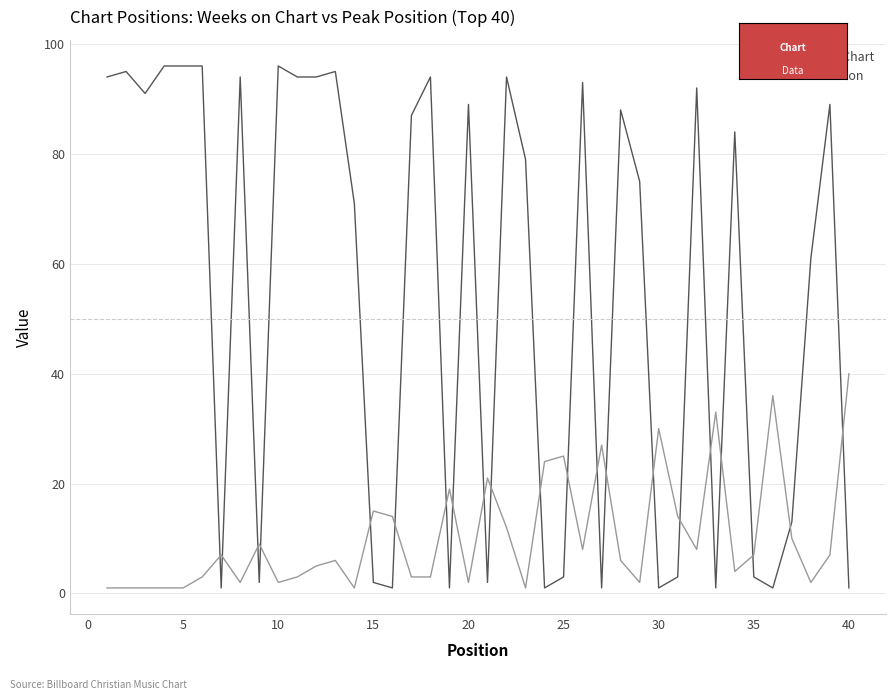

Which series ends up on top after the final intersection of Weeks on Chart and Peak Position?

Peak Position